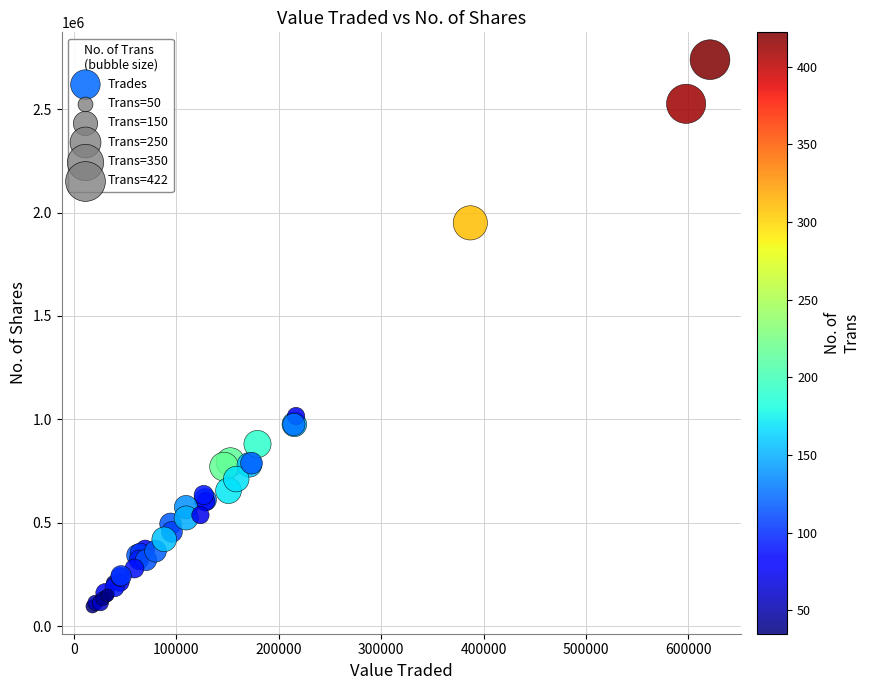

What Y value in the scatter plot is closest to 1417570?

1015780